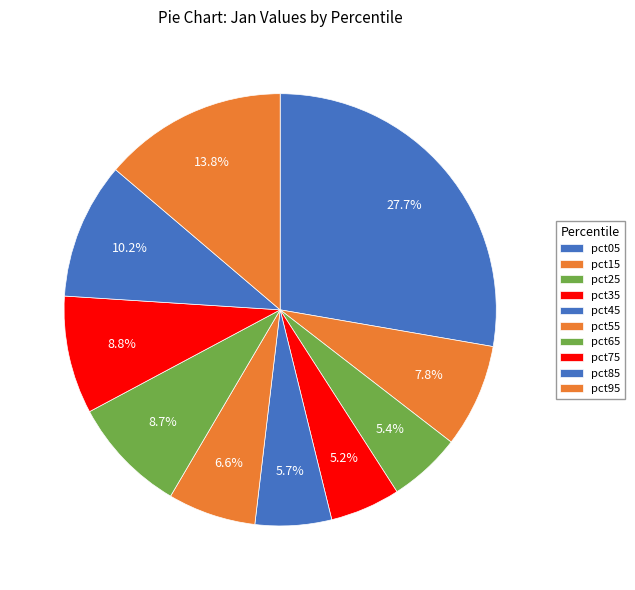

Is it true that pct75 is 1% of the pie?

False